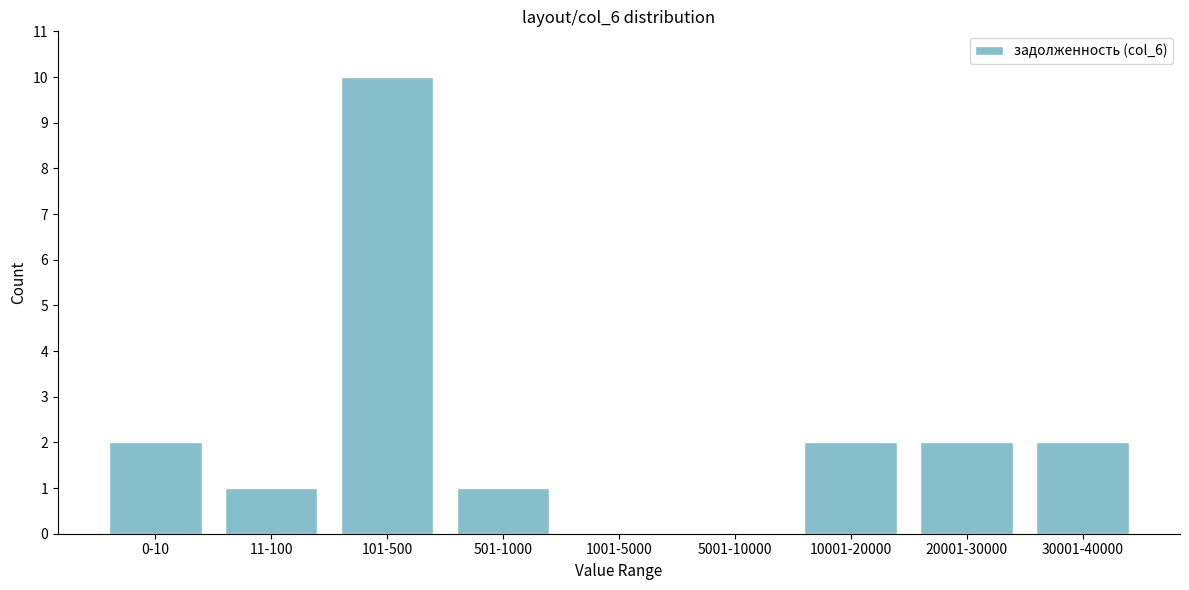

Reading right to left, list all the values displayed in this chart.

30001-40000=2	20001-30000=2	10001-20000=2	5001-10000=0	1001-5000=0	501-1000=1	101-500=10	11-100=1	0-10=2